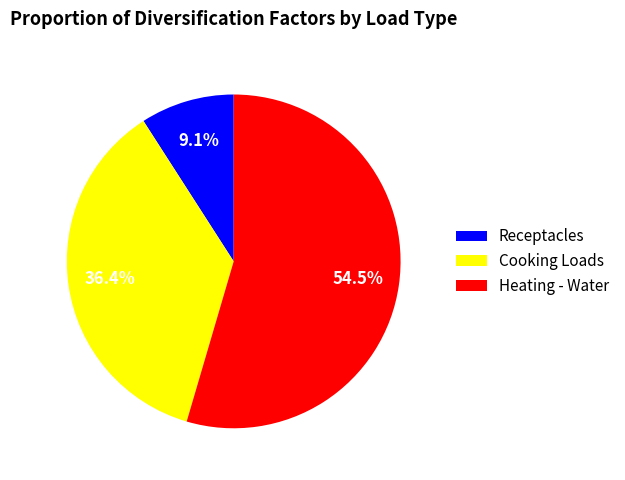

Rank the categories by value from lowest to highest.

Receptacles, Cooking Loads, Heating - Water